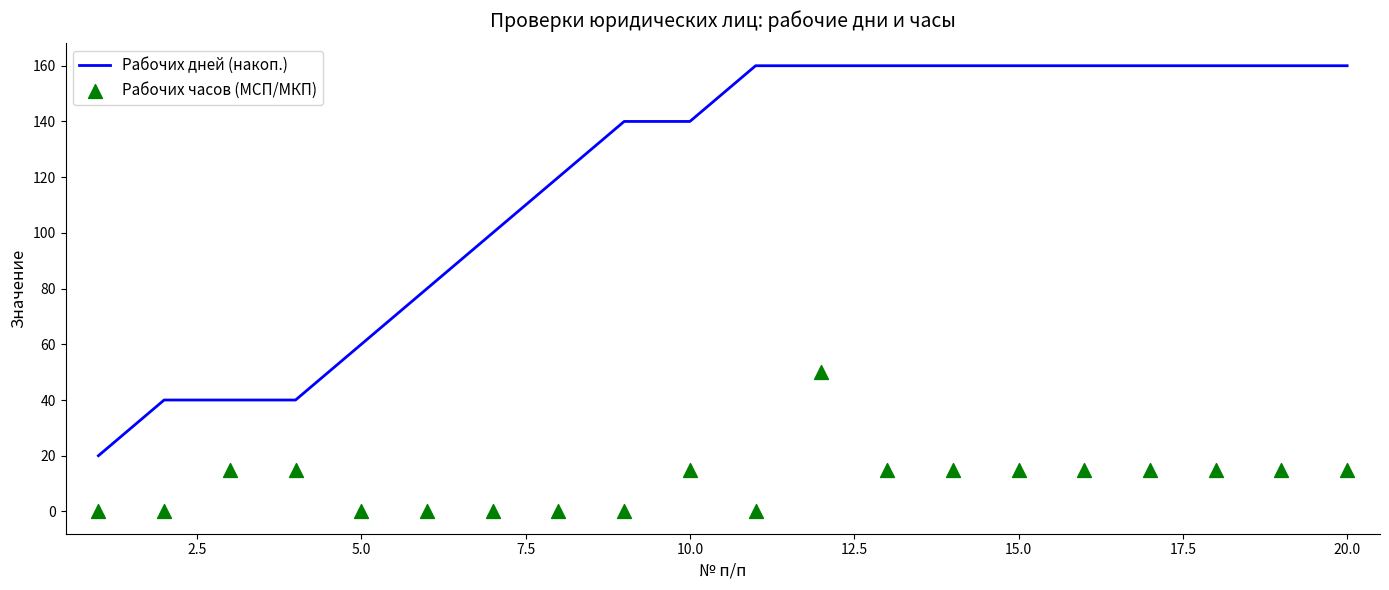

What are all the series names shown in the legend?

Рабочих дней (накоп.), Рабочих часов (МСП/МКП)